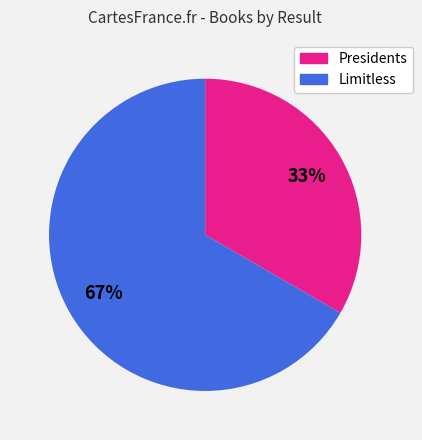

How many segments does this pie chart have?

2